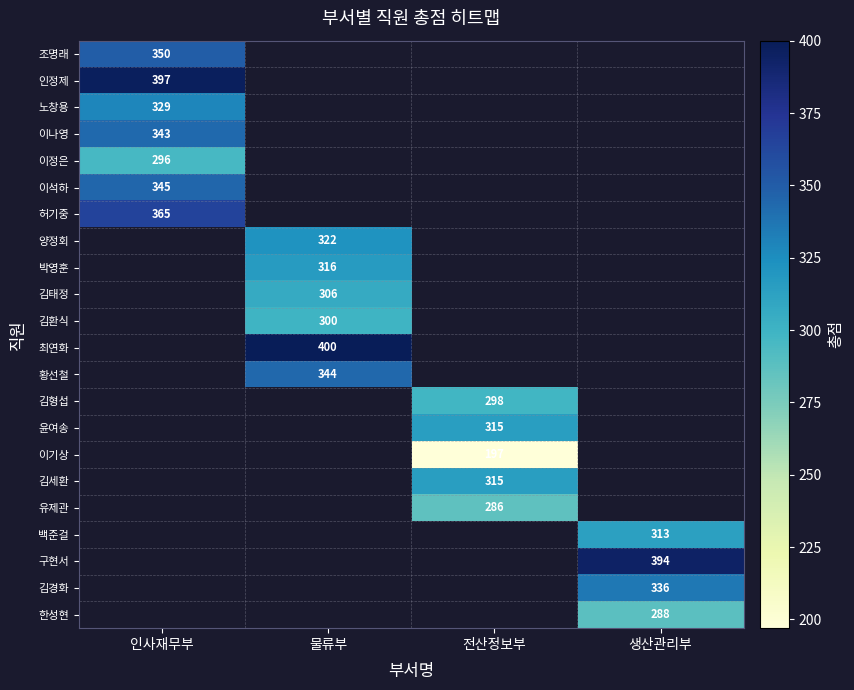

Is it true that 노창용 equals 329 at 인사재무부?

True